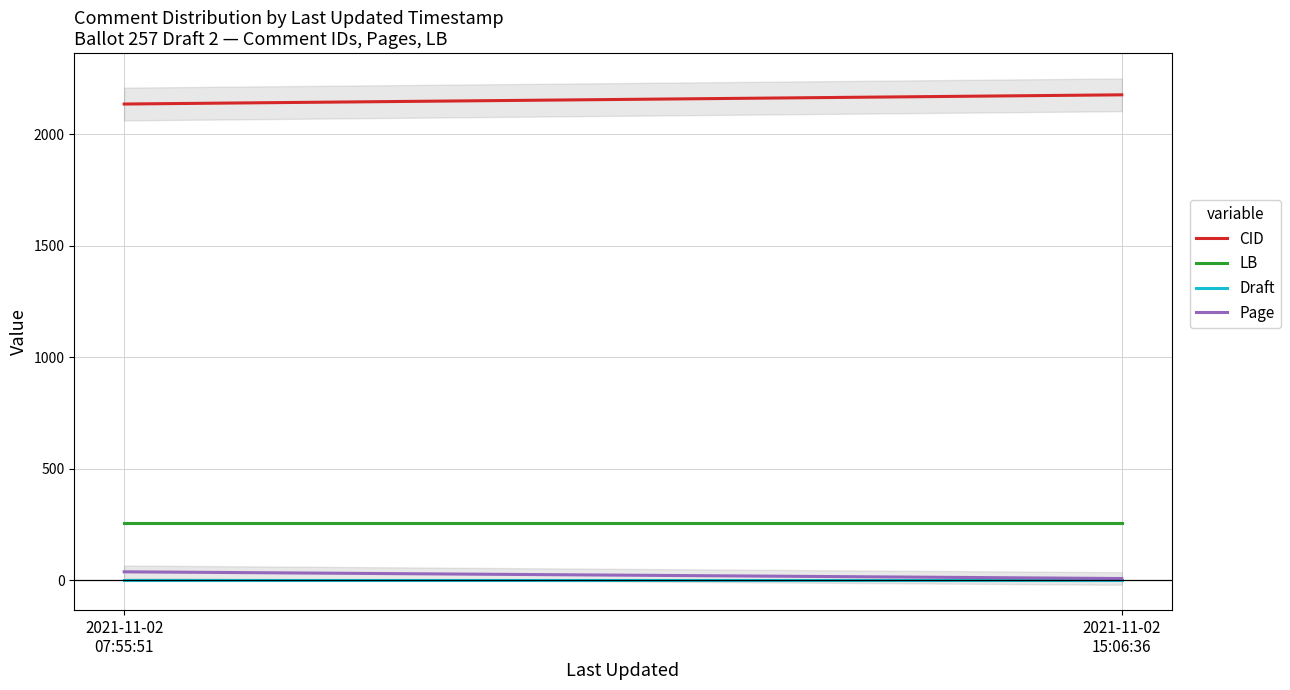

How many series are shown in this chart?

5